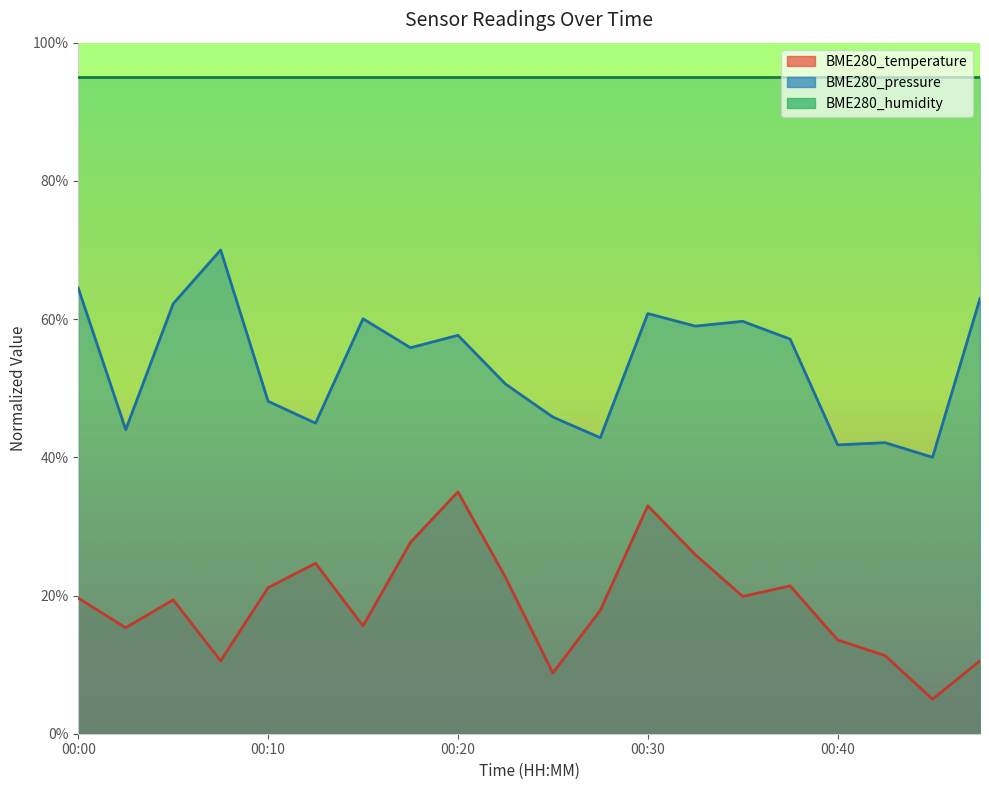

What is the difference between the BME280_pressure values at 00:03 and 00:13?

0.9